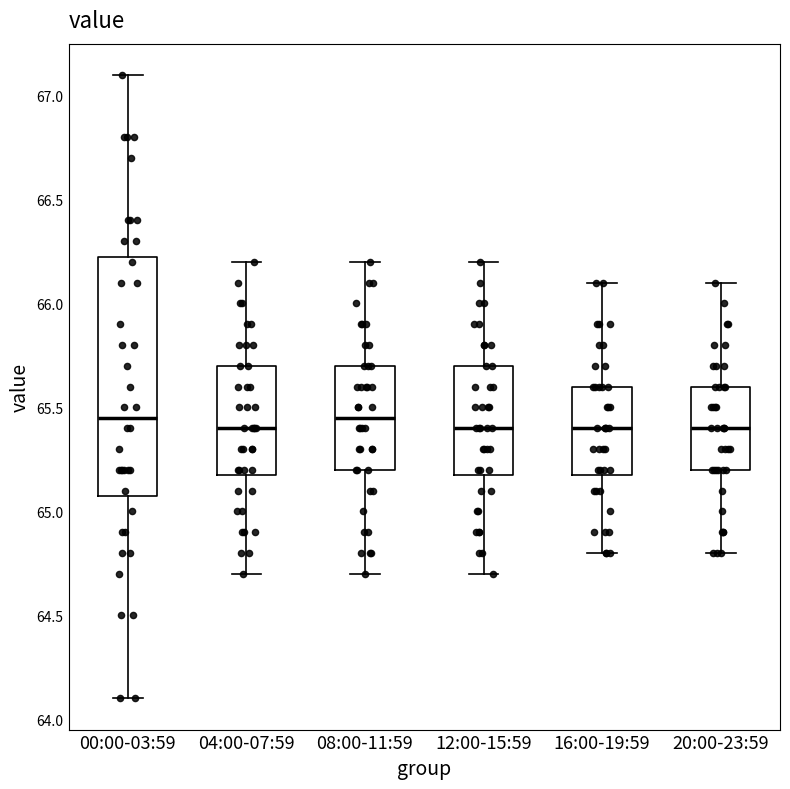

Reading left to right, transcribe this box plot: for each box, give where its median line is, the range the box spans, and where its two whiskers end, as read against the y-axis. The values are not printed on the chart, so give them approximately, as read against the axis.

00:00-03:59: median 65.45, box 65.10 to 66.25, whiskers 64.10 to 67.10
04:00-07:59: median 65.40, box 65.20 to 65.70, whiskers 64.70 to 66.20
08:00-11:59: median 65.45, box 65.20 to 65.70, whiskers 64.70 to 66.20
12:00-15:59: median 65.40, box 65.20 to 65.70, whiskers 64.70 to 66.20
16:00-19:59: median 65.40, box 65.20 to 65.60, whiskers 64.80 to 66.10
20:00-23:59: median 65.40, box 65.20 to 65.60, whiskers 64.80 to 66.10